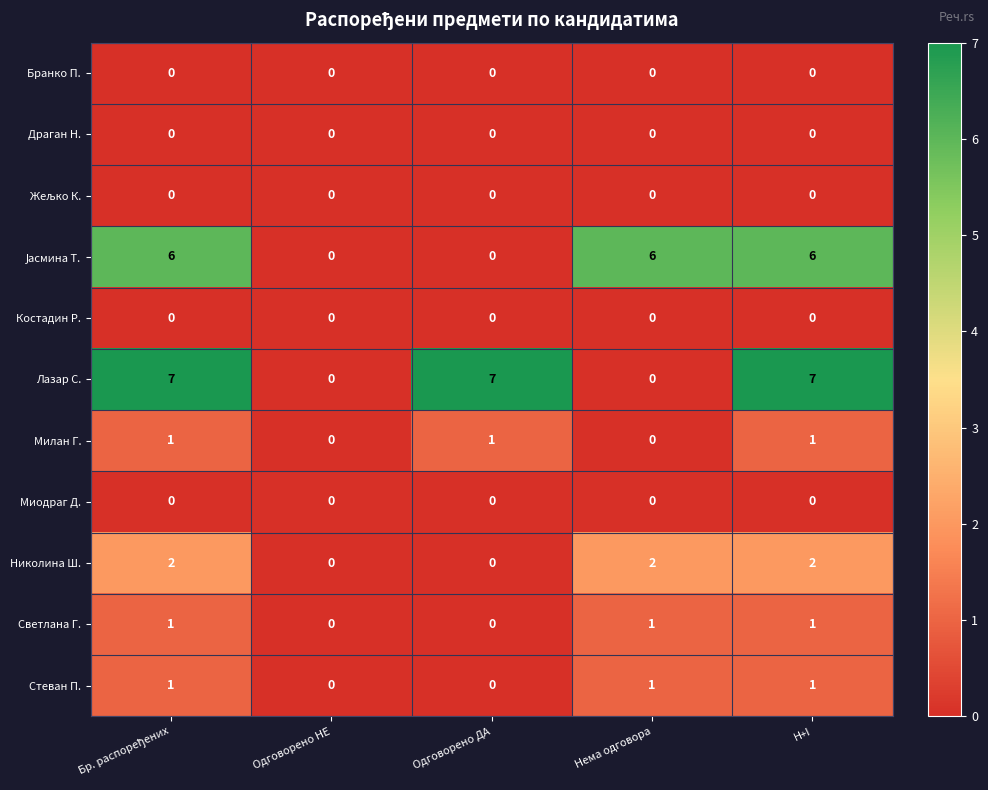

What is the sum of all Стеван П. values?

3